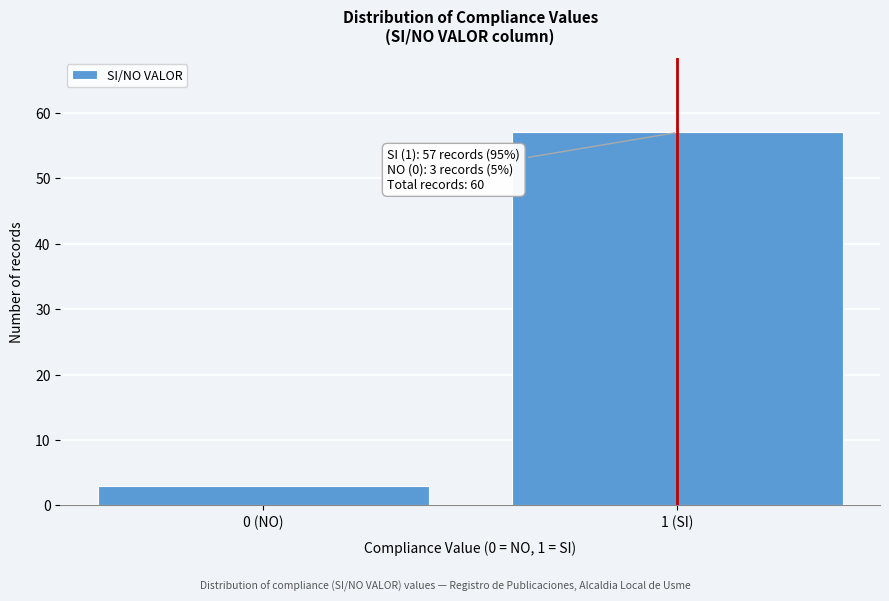

Reading left to right, transcribe all the data shown in this chart.

3	57